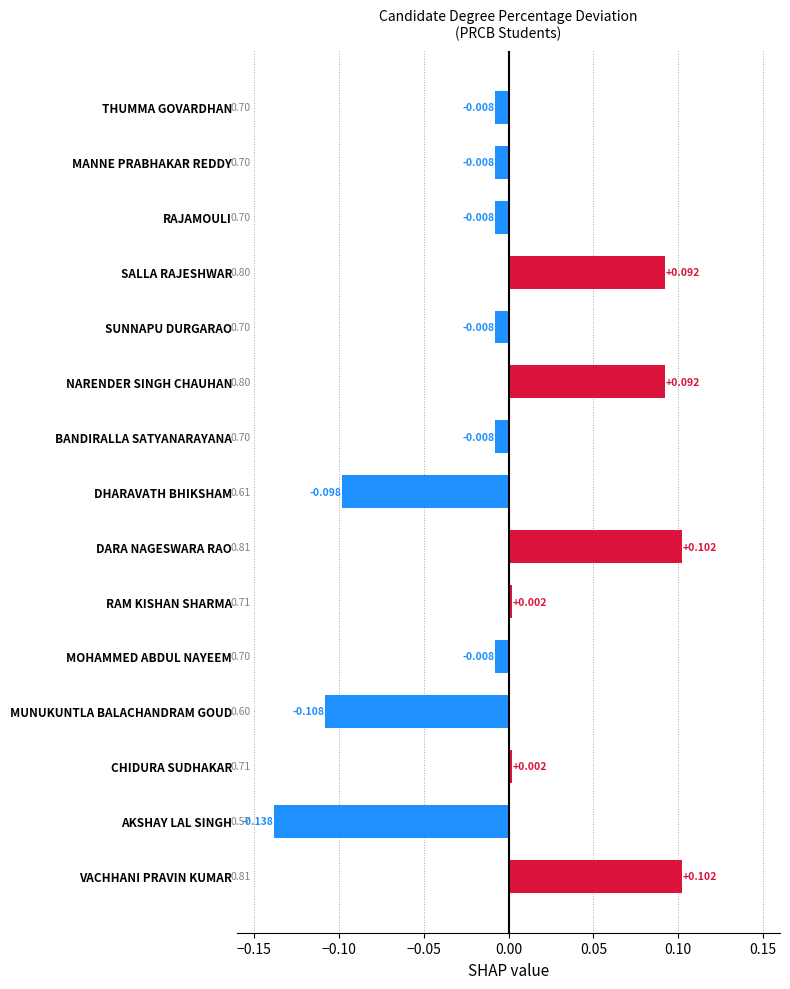

At which category does the chart reach its minimum across all series?

AKSHAY LAL SINGH